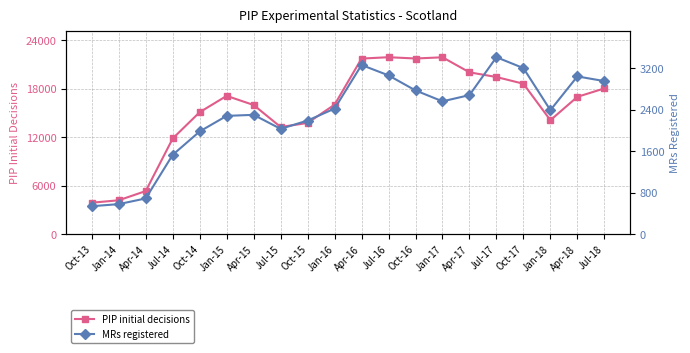

What is the difference between the second highest and minimum values in the PIP initial decisions series?

17980